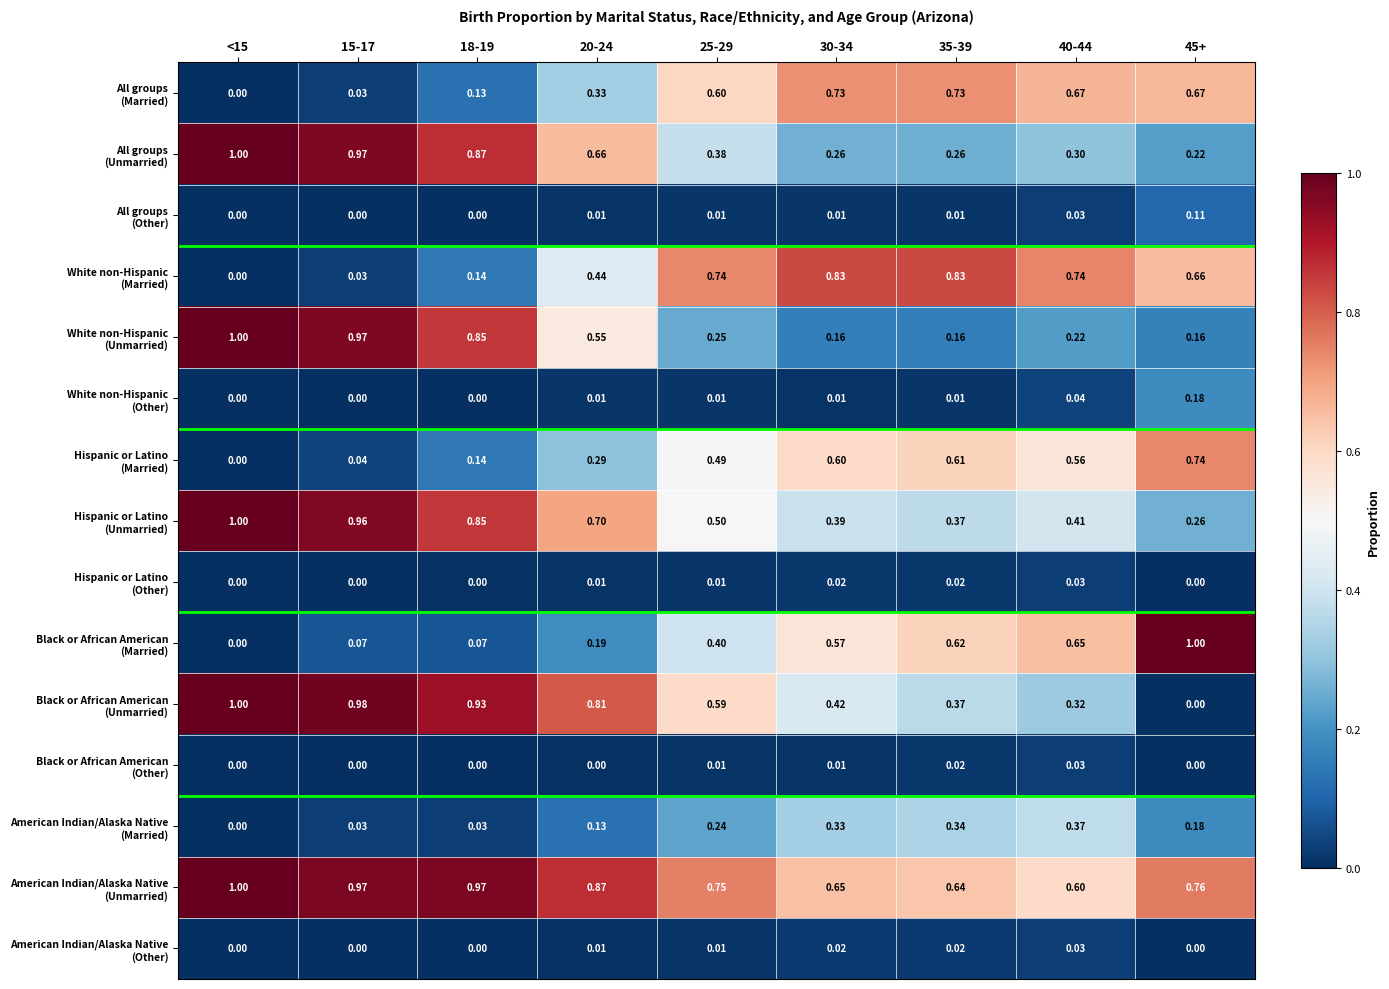

Which category has the lowest value across all series?

<15